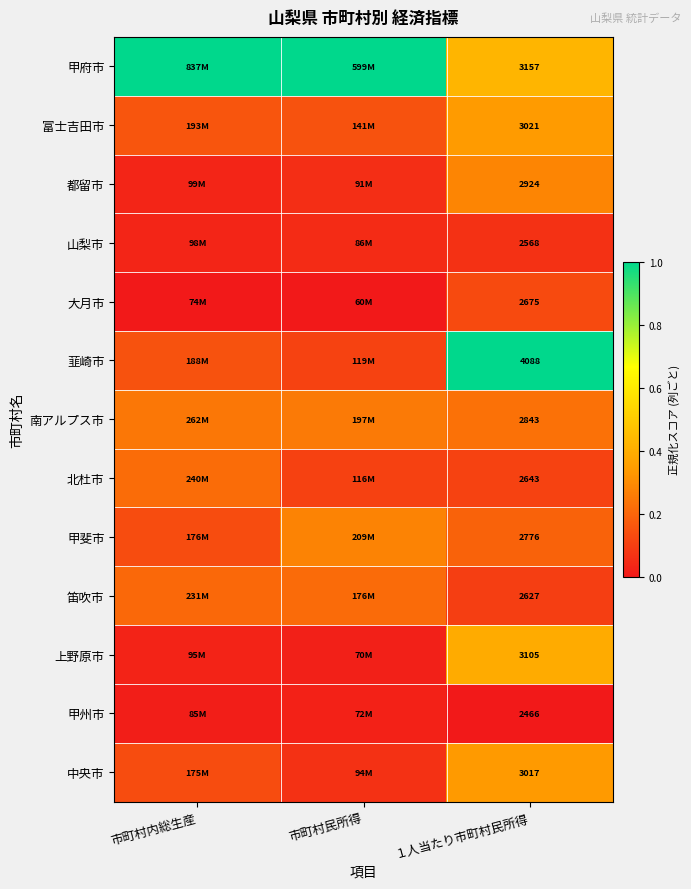

Rank the series at １人当たり市町村民所得 from highest to lowest value.

韮崎市, 甲府市, 上野原市, 富士吉田市, 中央市, 都留市, 南アルプス市, 甲斐市, 大月市, 北杜市, 笛吹市, 山梨市, 甲州市